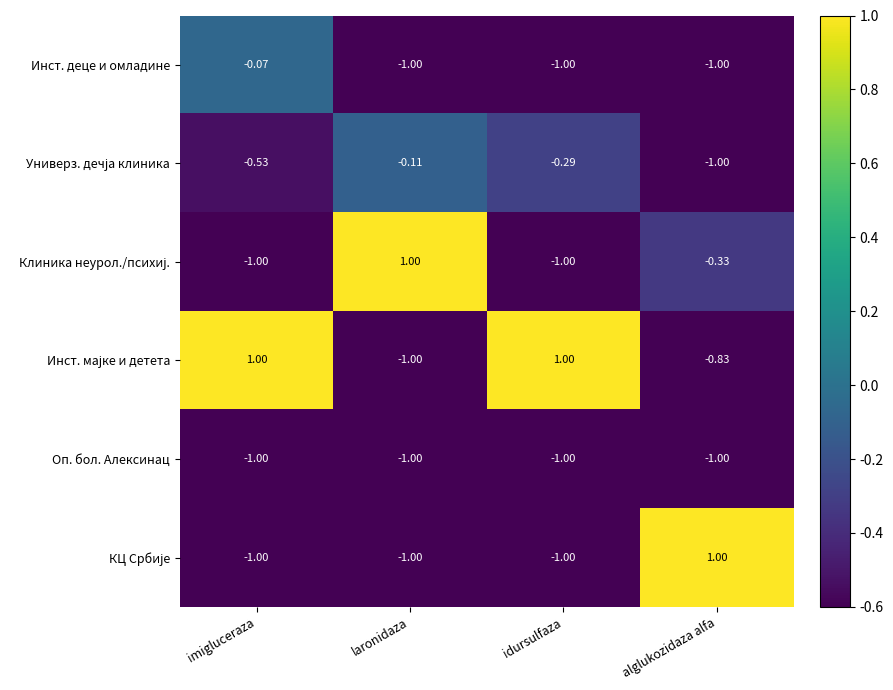

At how many categories does at least one series exceed 0?

4